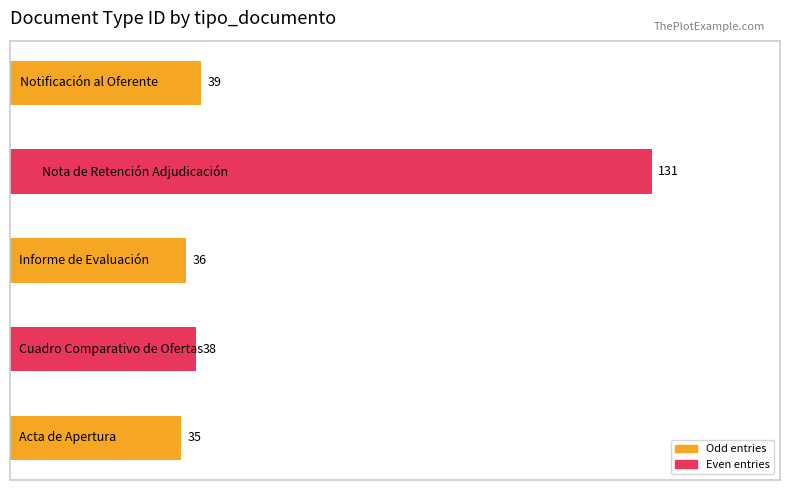

Count the number of data series in this chart.

1